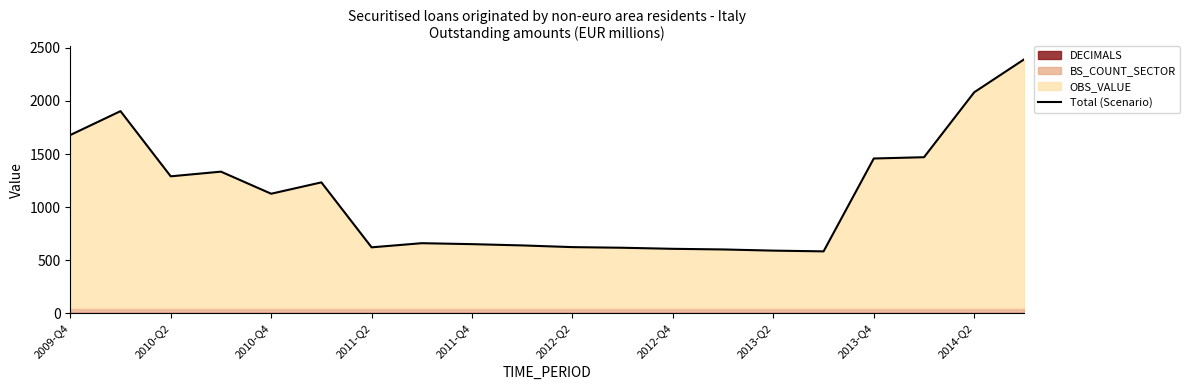

What is the highest value of the Total (Scenario) series?

2394